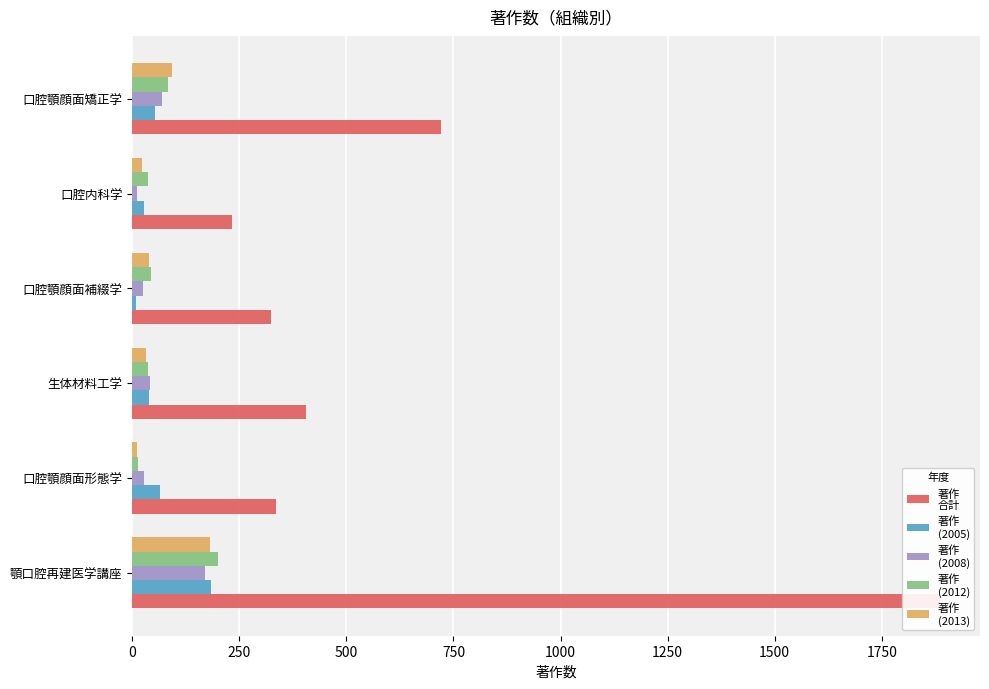

What is the difference between the maximum and minimum values in the 著作
(2013) series?

171